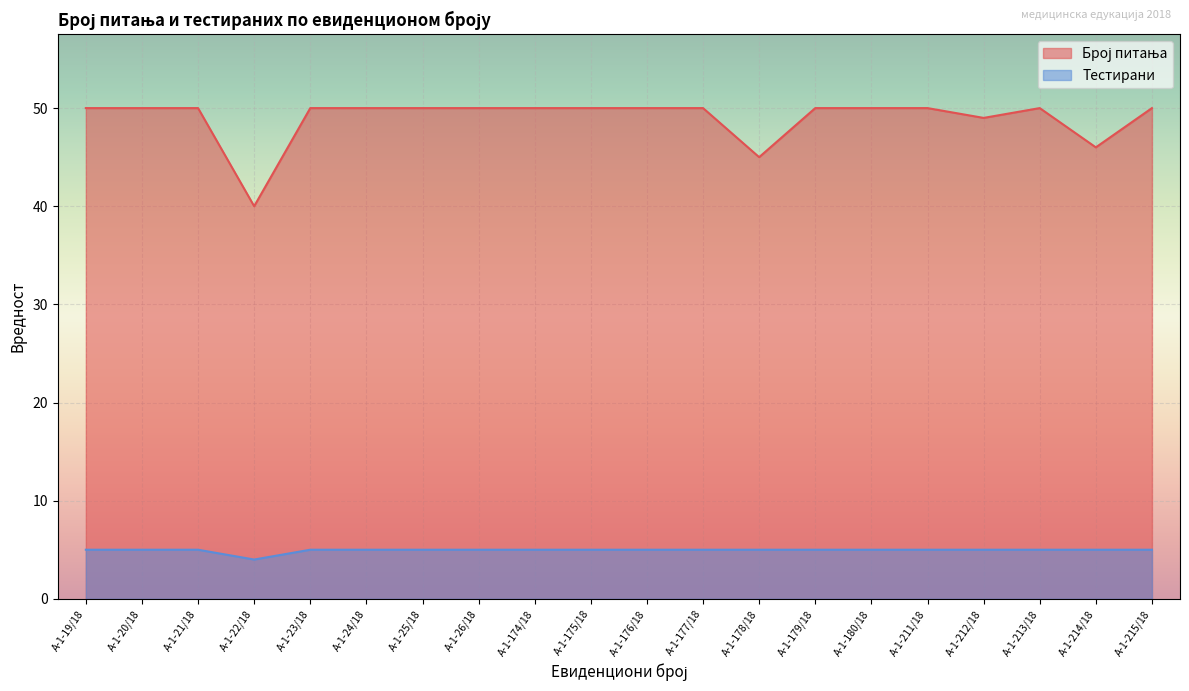

What is the label of the 11th point from the left?

А-1-176/18